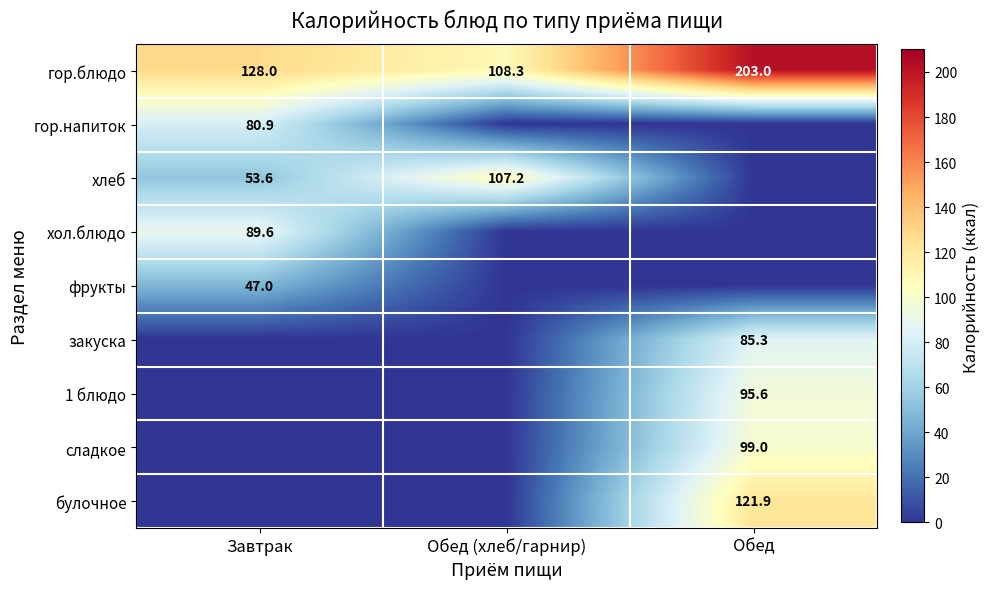

What is the lowest value of the гор.блюдо series?

108.3